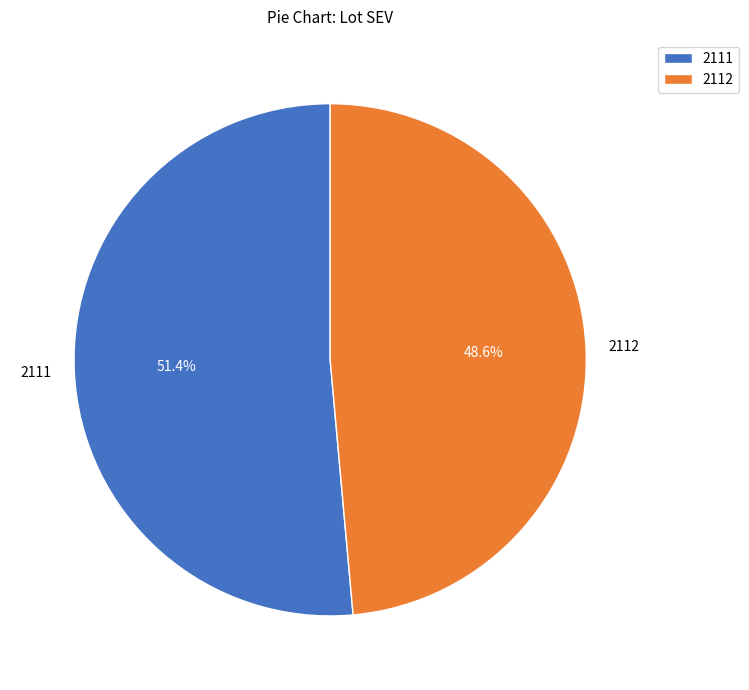

Is it true that 2111 is 51% of the pie?

True